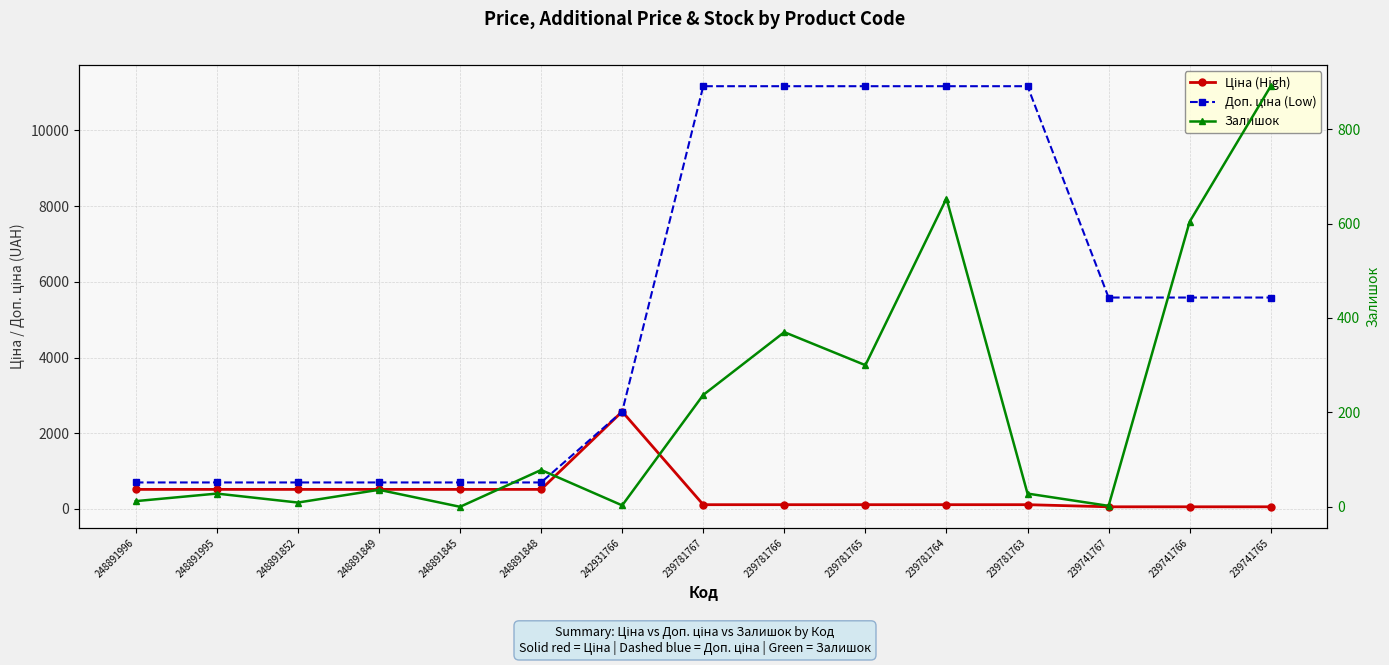

How many values in the Залишок series exceed 36?

7